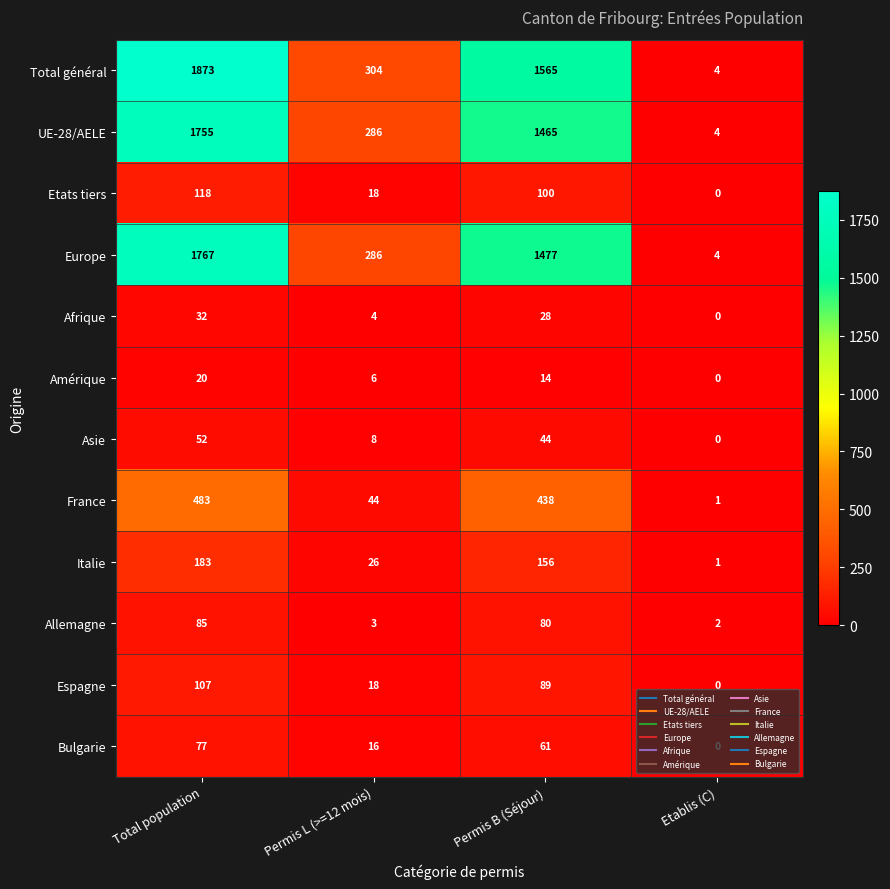

The Amérique series shows 20 at Total population. True or false?

True